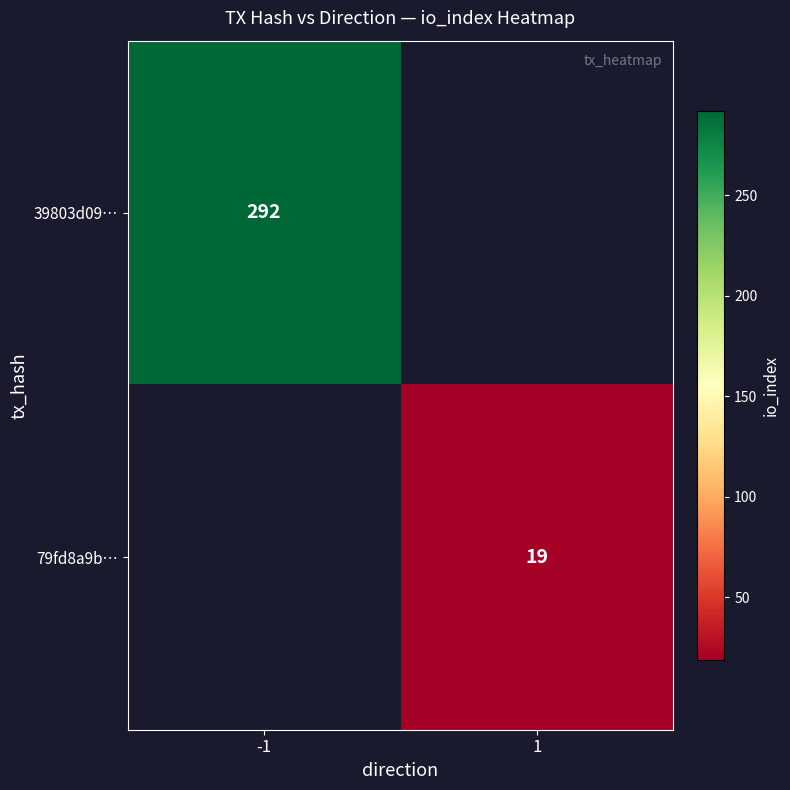

Is it true that 79fd8a9b… equals 19 at 1?

True